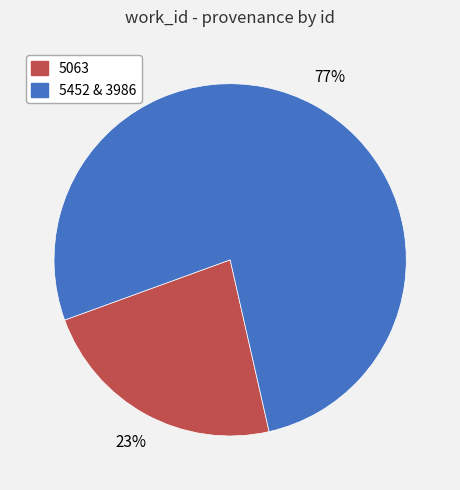

Is there a majority slice in this chart?

Yes